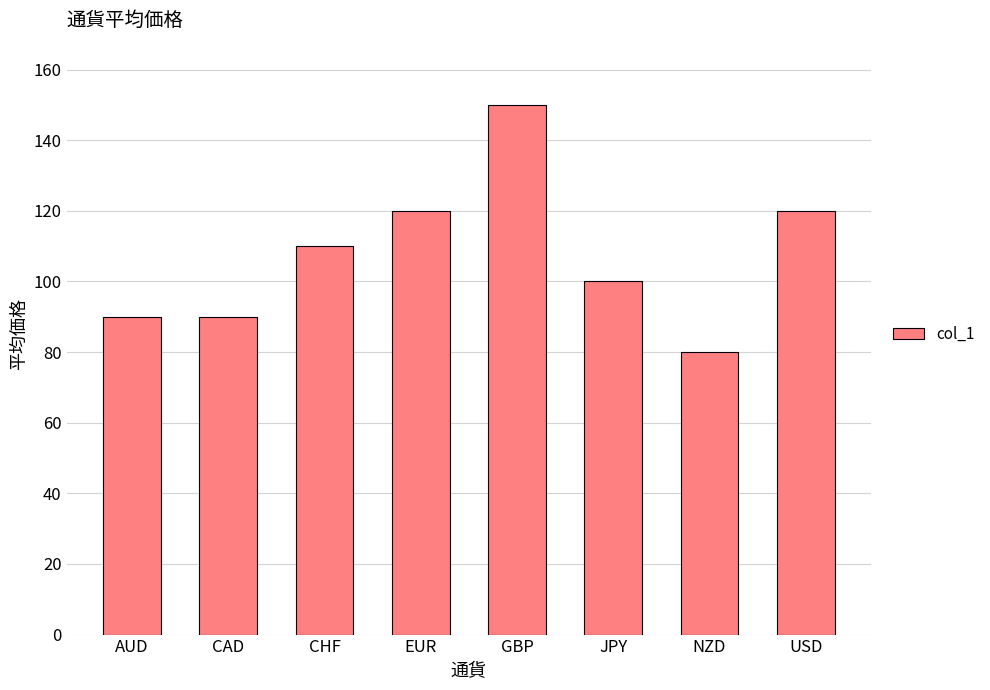

What is the value of the 1st bar from the left?

90